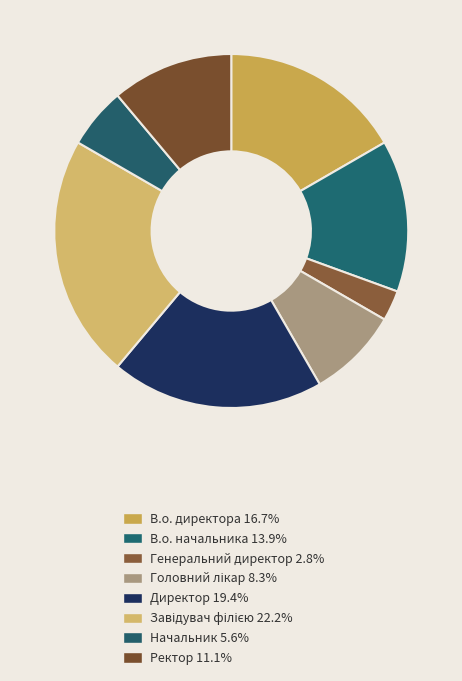

Is it true that В.о. директора is 17% of the pie?

True